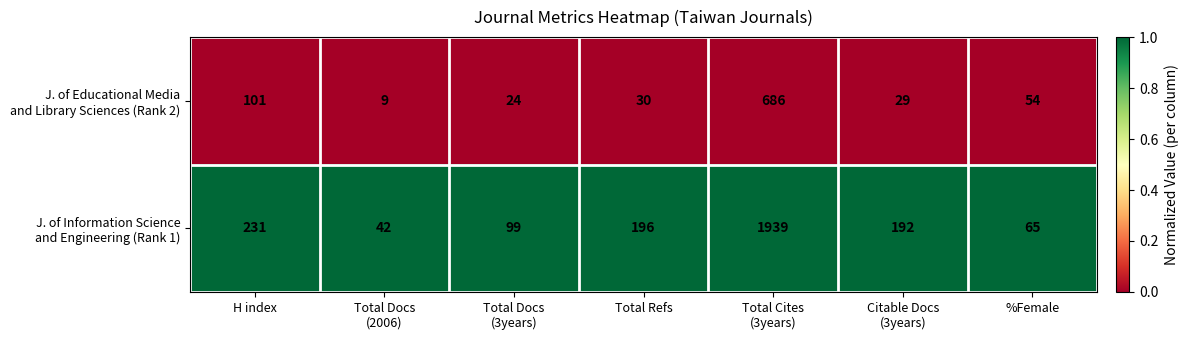

What is the difference between the highest and lowest values at Citable Docs
(3years)?

163